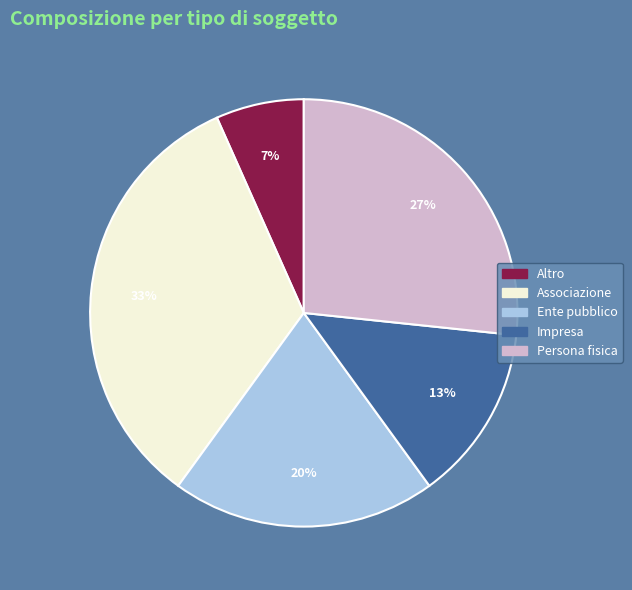

The Ente pubblico slice represents 20% of the pie. True or false?

True